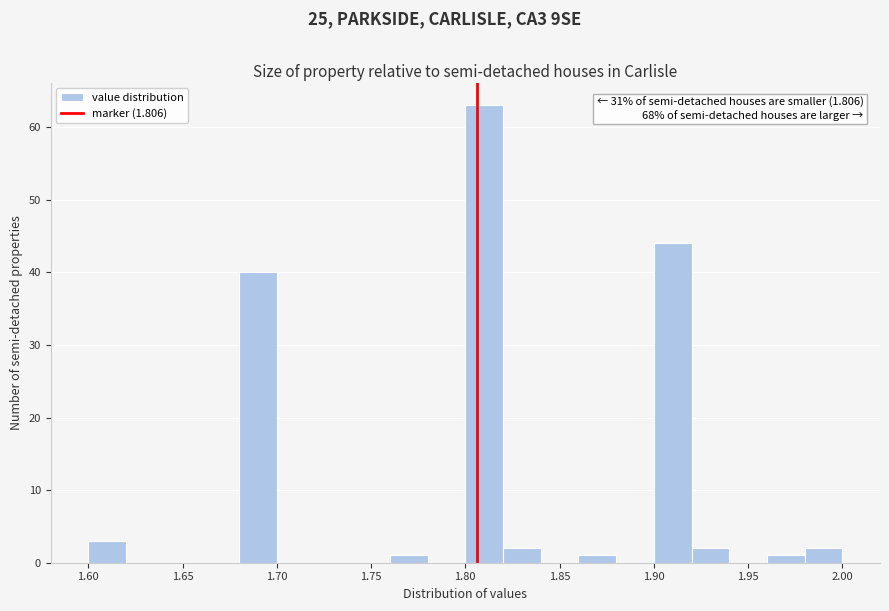

Over which range of the x-axis is the bar tallest?

1.80 to 1.82